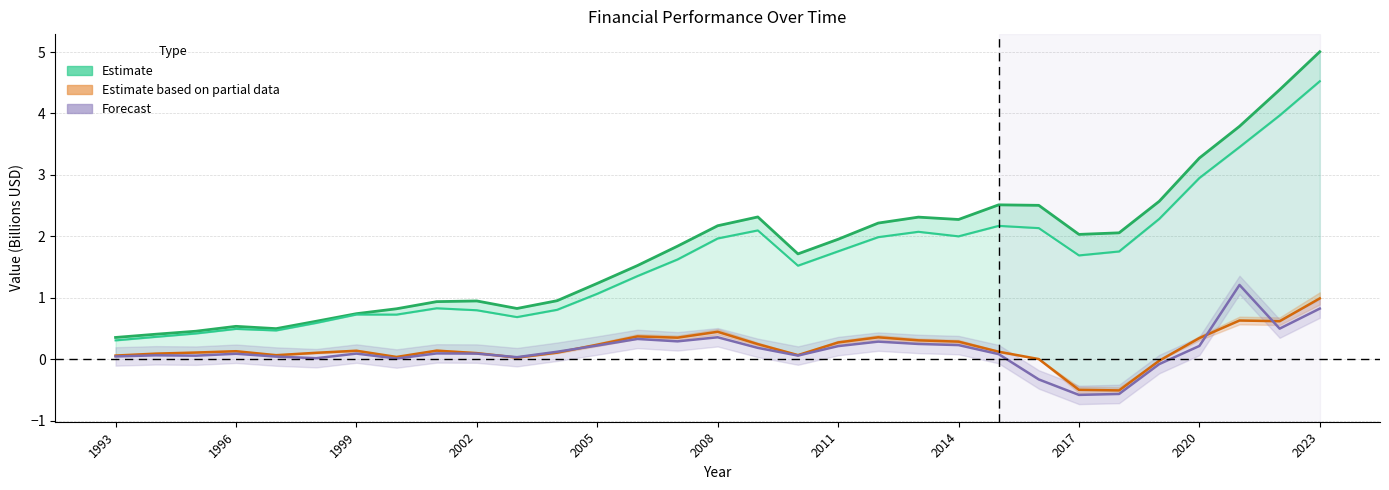

Is it true that Net Income (Forecast) equals 0.3 at 13?

True